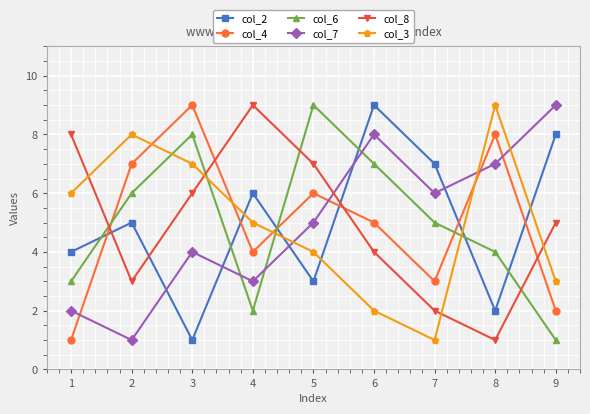

Is the value of col_6 at 8 greater than the value of col_8 at 2?

Yes